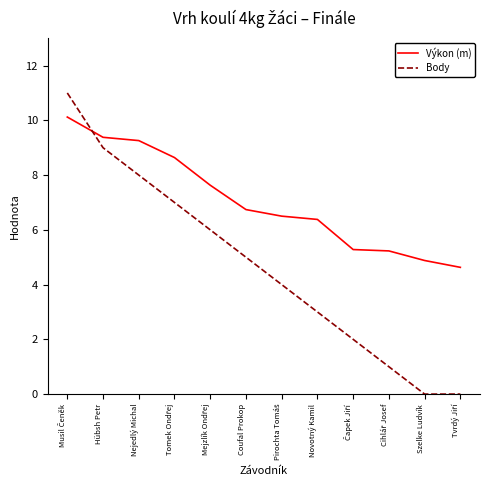

Read the Body value at Nejedlý Michal.

8.0